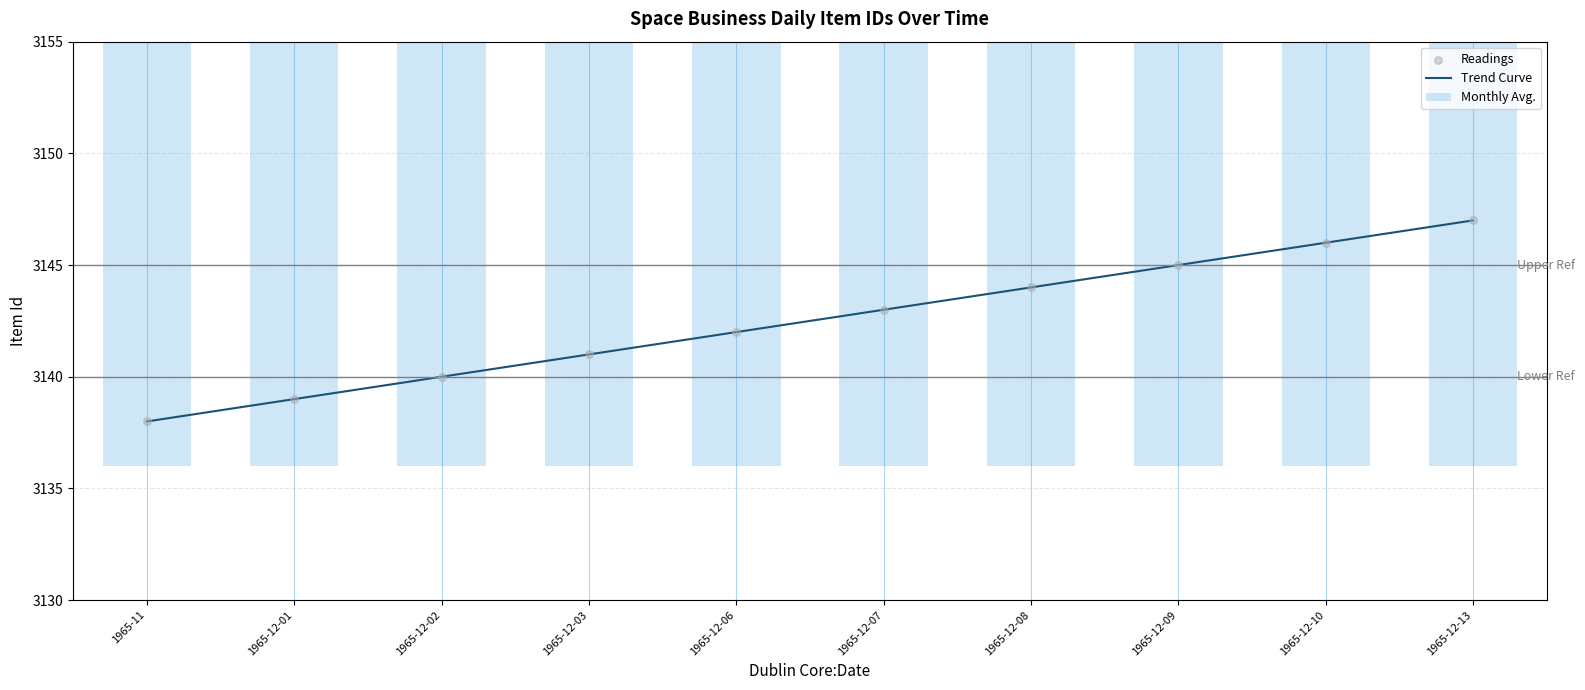

What is the ratio of the value at 1965-12-10 to the value at 1965-11?

1.0